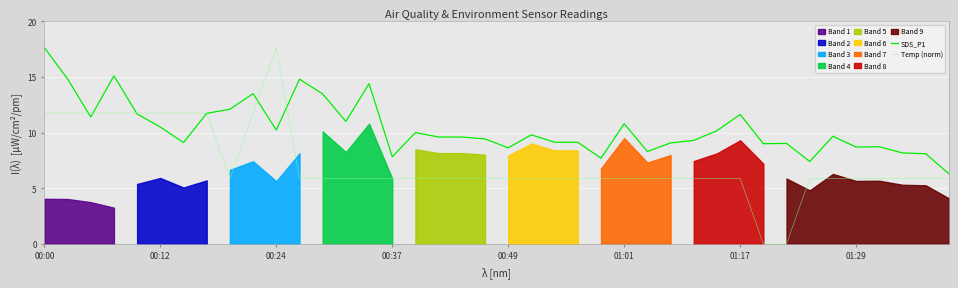

At which label does Temp (norm) reach its peak?

00:24